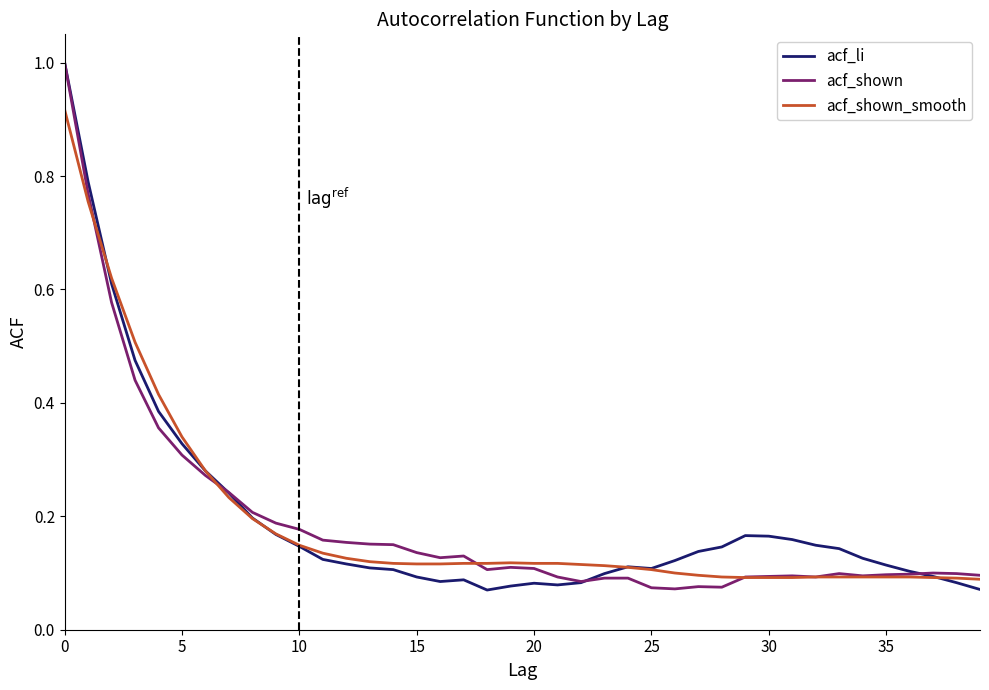

How many series are shown in this chart?

3